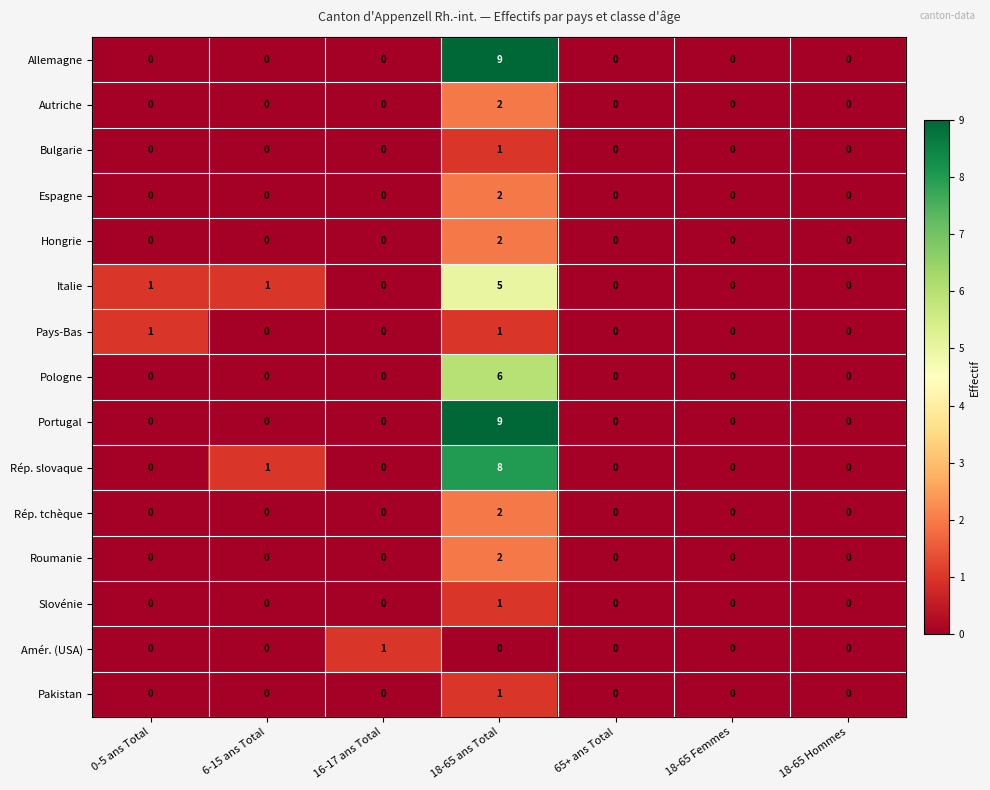

What is the maximum value for Pologne?

6